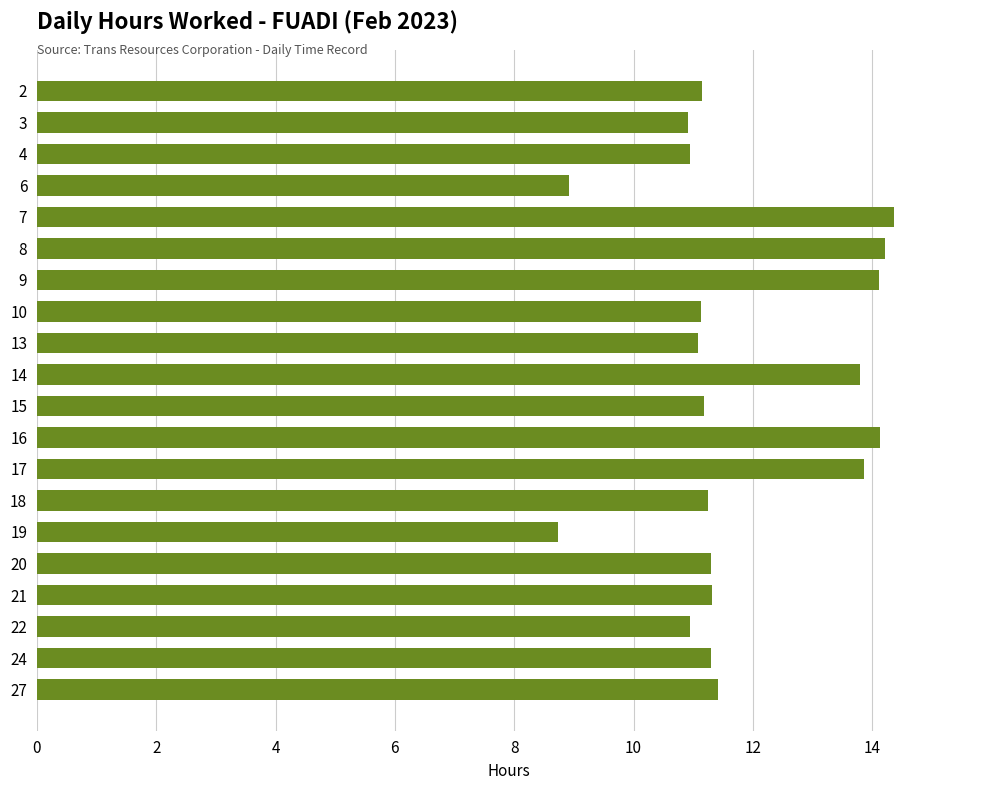

Between 17 and 6, which is larger?

17